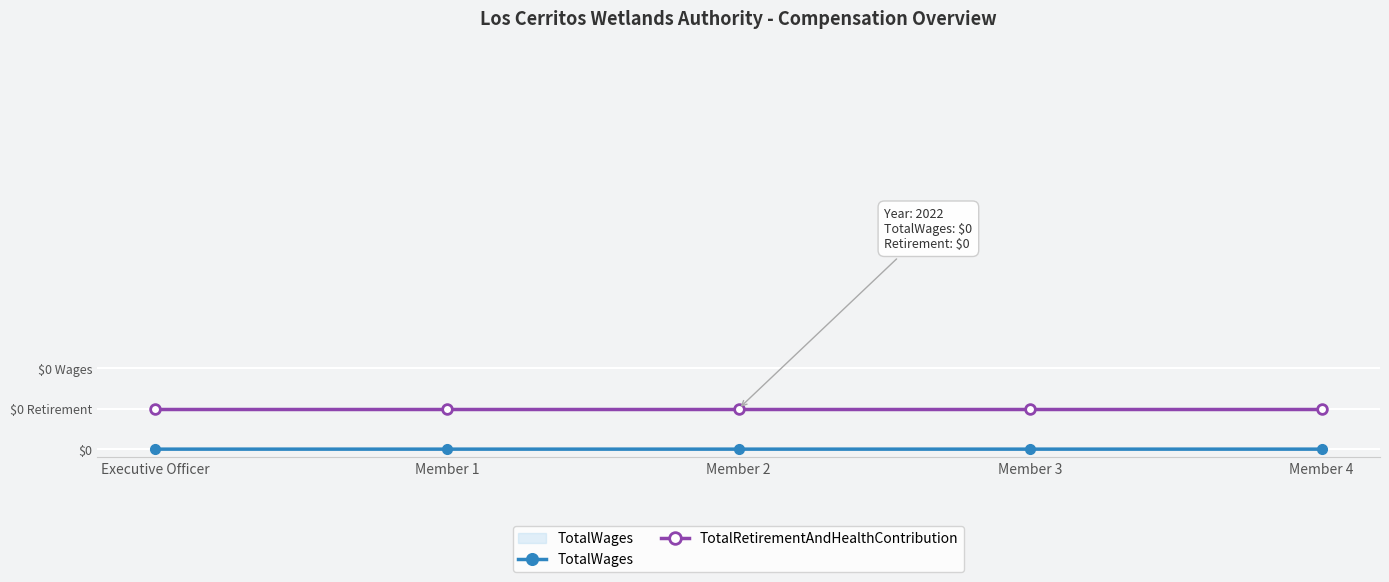

Is the value of TotalRetirementAndHealthContribution at Member 2 greater than the value of TotalWages at Member 4?

Yes